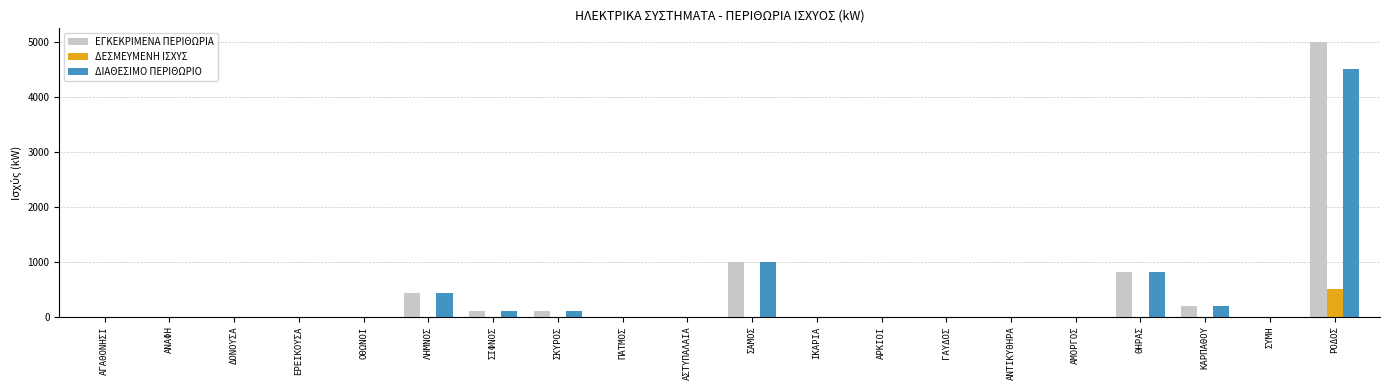

At which category is the sum across all series the highest?

ΡΟΔΟΣ